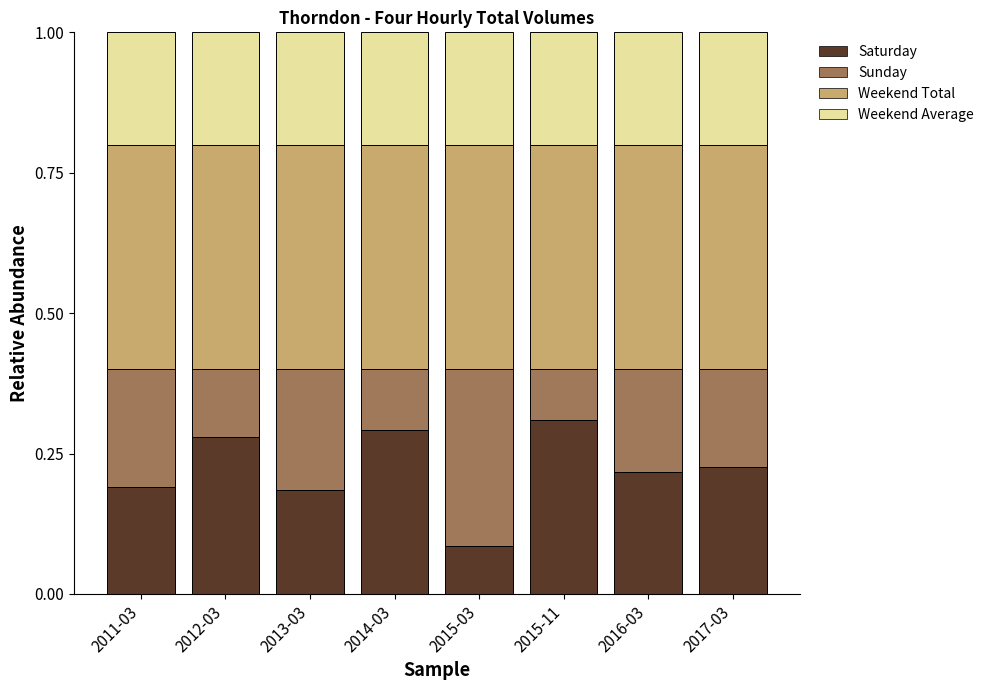

Which category has the lowest value in the Saturday series?

2015-03